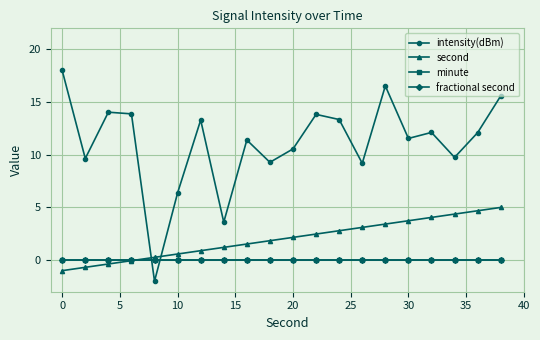

Does the chart have visible grid lines?

Yes